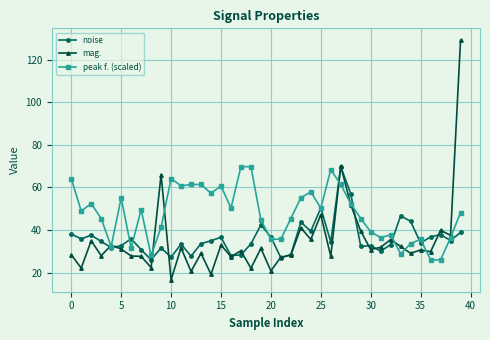

Which series has the widest spread of values?

mag.